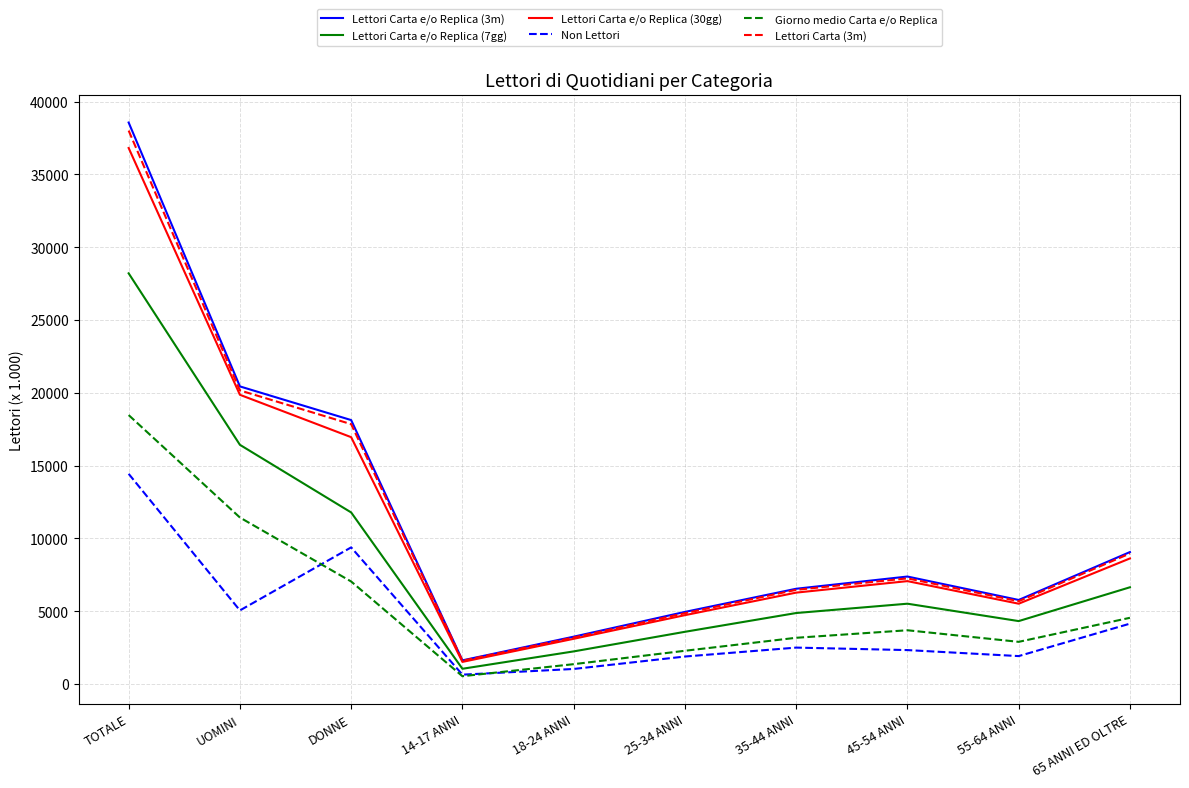

What position from the right is 35-44 ANNI?

4